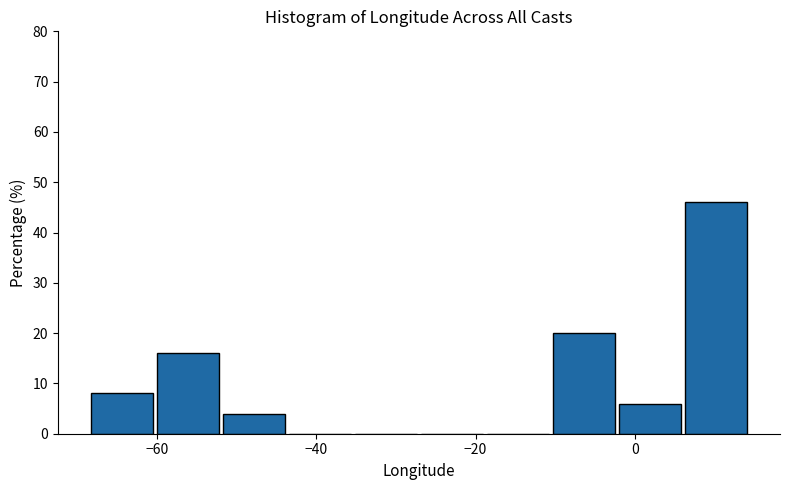

What is the height of the bar covering -68 to -60 on the x-axis? Neither the bar edges nor the heights are printed on the chart, so give them approximately, as read against the axes.

8